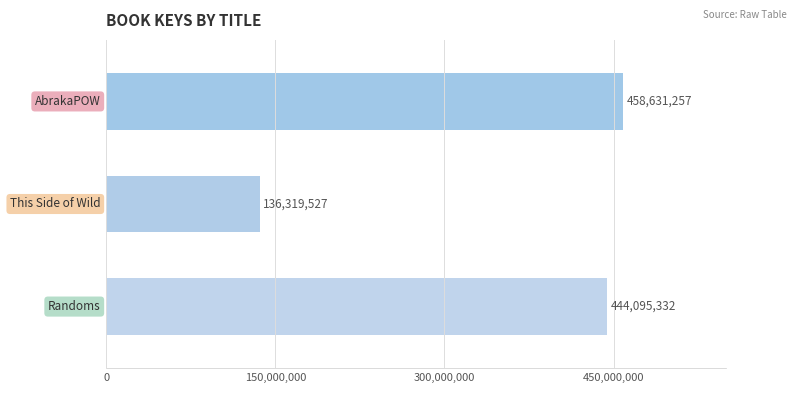

How many series are shown in this chart?

1